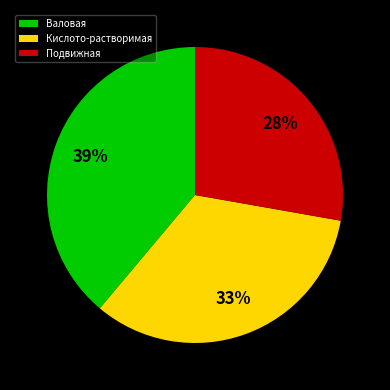

Is there any slice that represents more than half of the pie?

No